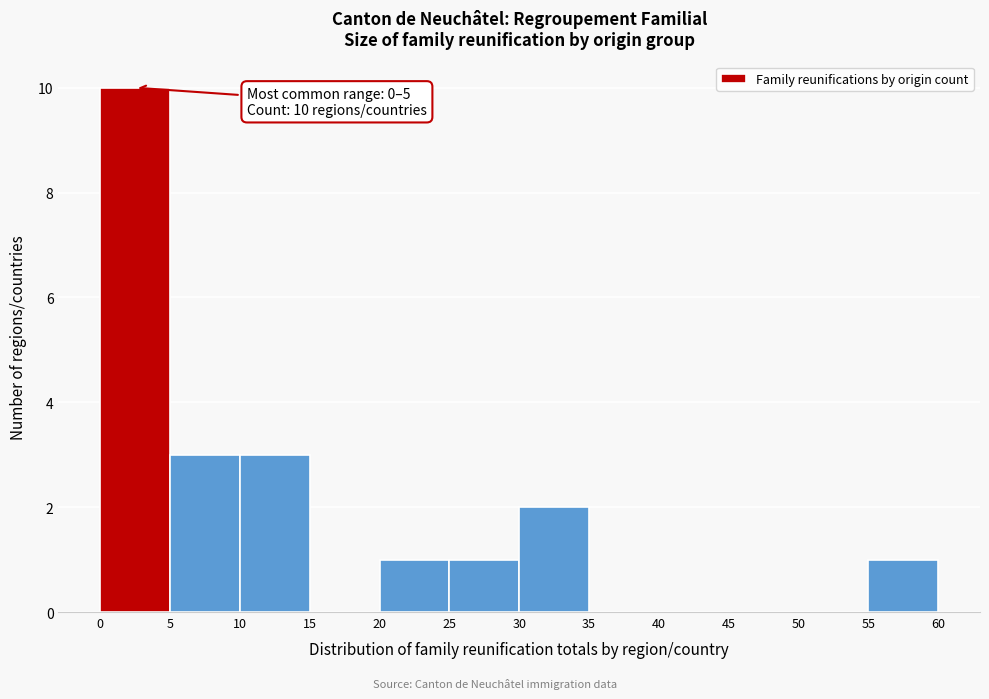

Over which range of the x-axis is the bar tallest?

0 to 5